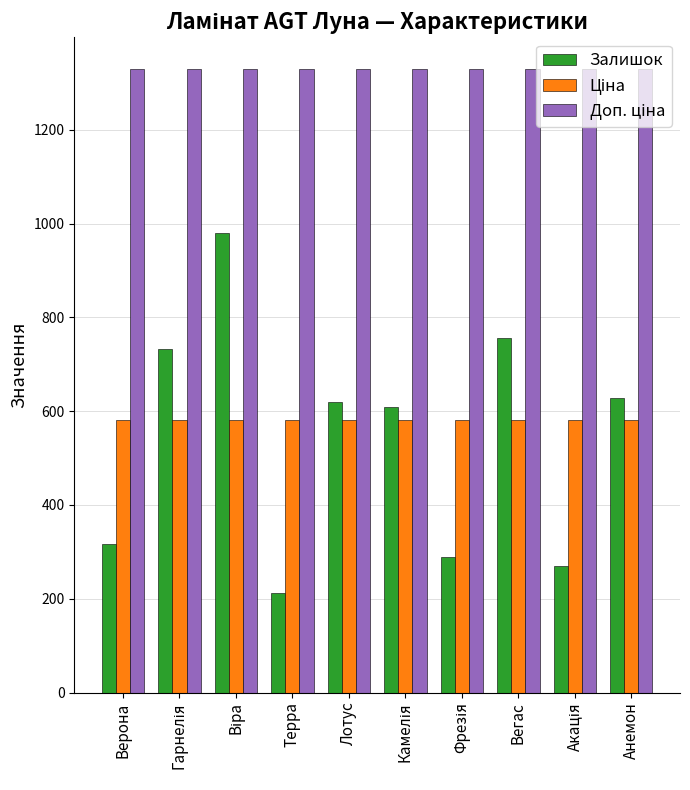

What value does the Залишок series have at Анемон?

628.0